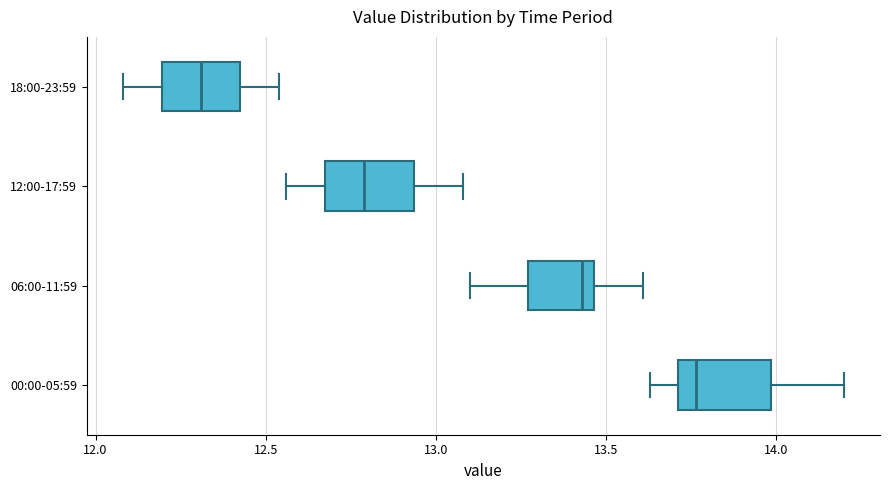

Reading bottom to top, read every box against the x-axis: the position of its median line, the range the box covers, and the ends of its whiskers. The values are not printed on the chart, so give them approximately, as read against the axis.

00:00-05:59: median 13.75, box 13.70 to 14.00, whiskers 13.65 to 14.20
06:00-11:59: median 13.45 (just left of the box's right edge), box 13.25 to 13.45, whiskers 13.10 to 13.60
12:00-17:59: median 12.80, box 12.70 to 12.95, whiskers 12.55 to 13.10
18:00-23:59: median 12.30, box 12.20 to 12.45, whiskers 12.10 to 12.55